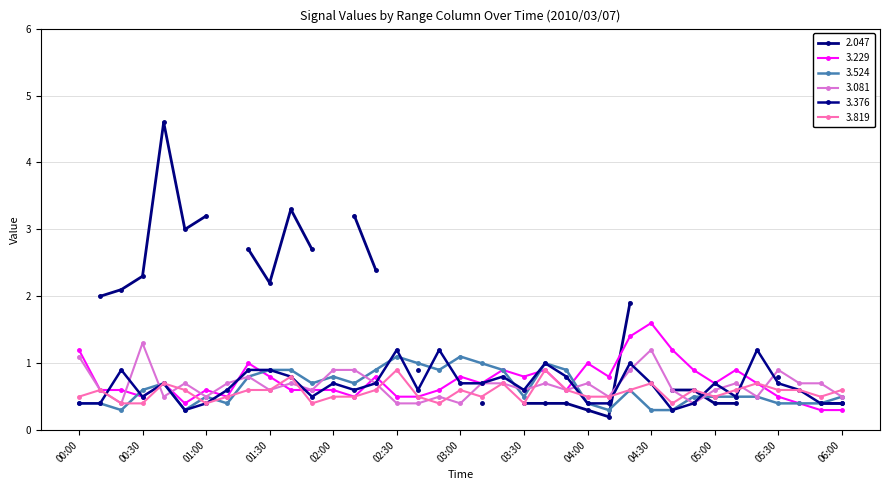

In 3.819, how many points are lower than both neighbors (excluding endpoints)?

8